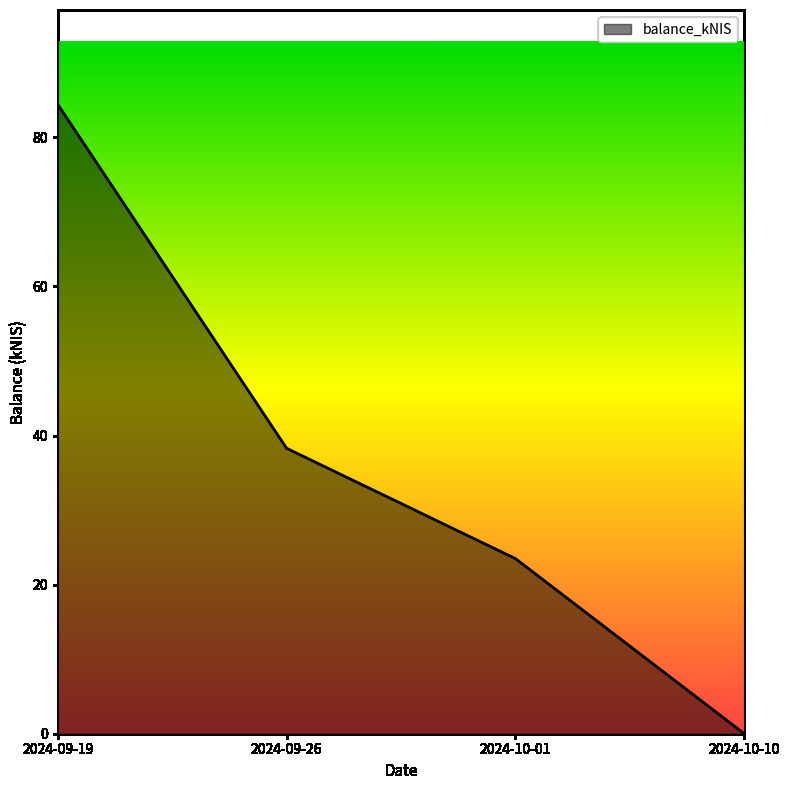

List the labels in order of value, largest first.

2024-09-19, 2024-09-26, 2024-10-01, 2024-10-10